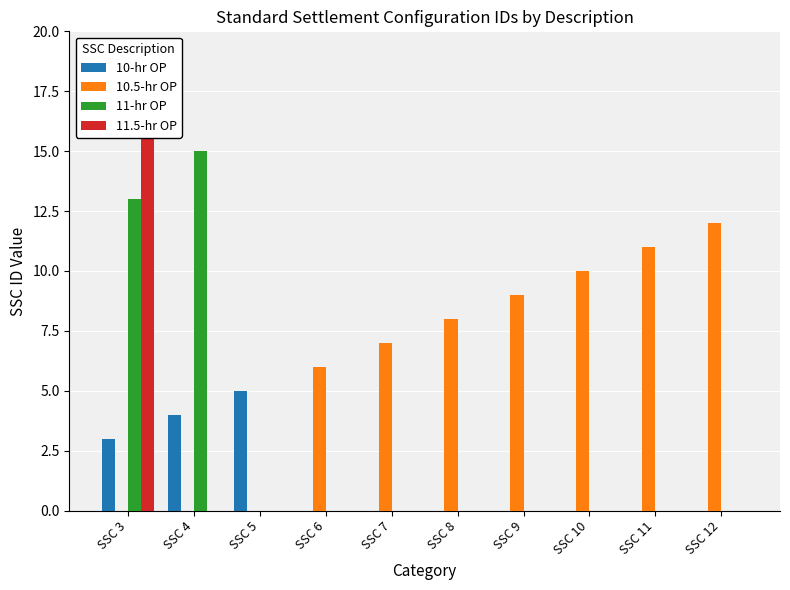

List the labels in order of 10-hr OP value, smallest first.

SSC 6, SSC 7, SSC 8, SSC 9, SSC 10, SSC 11, SSC 12, SSC 3, SSC 4, SSC 5